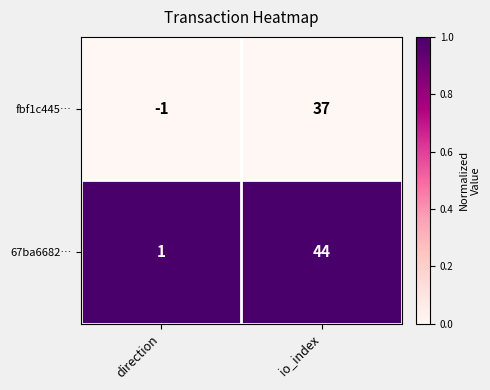

List the labels in order of 67ba6682… value, smallest first.

direction, io_index